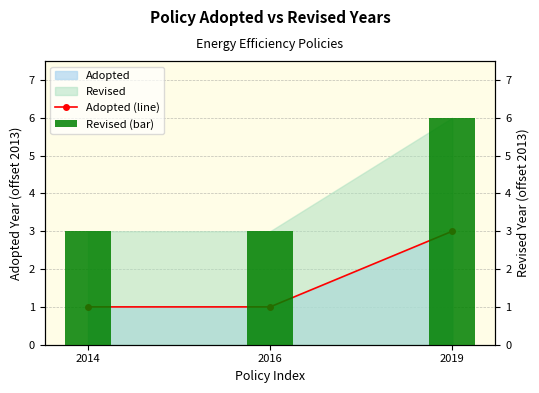

Which series changed the most between 2016 and 2019?

Revised (bar)